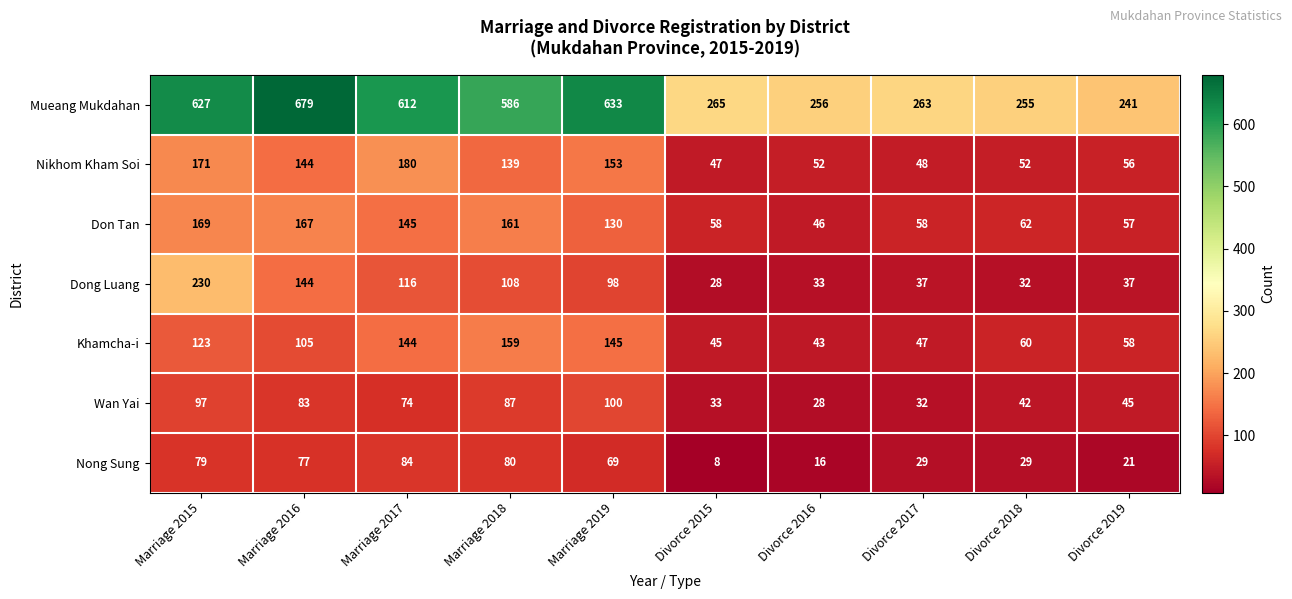

Count the number of data series in this chart.

7